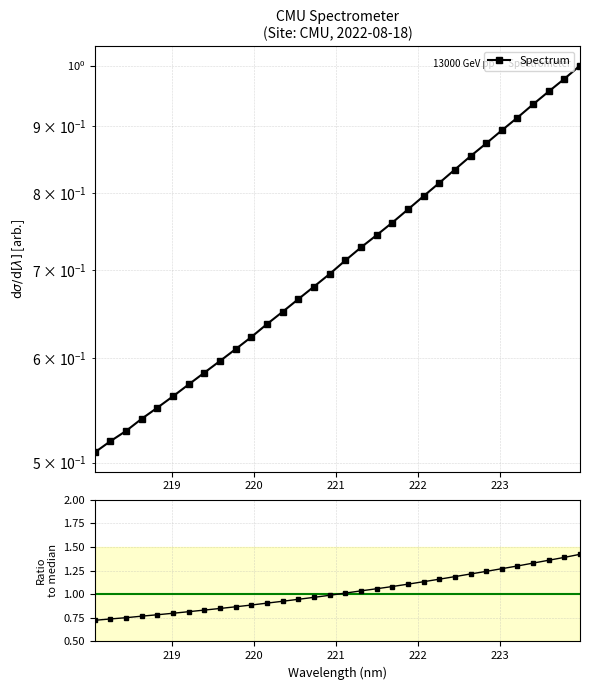

Rank the series by their average value, from lowest to highest.

Spectrum, Ratio to median